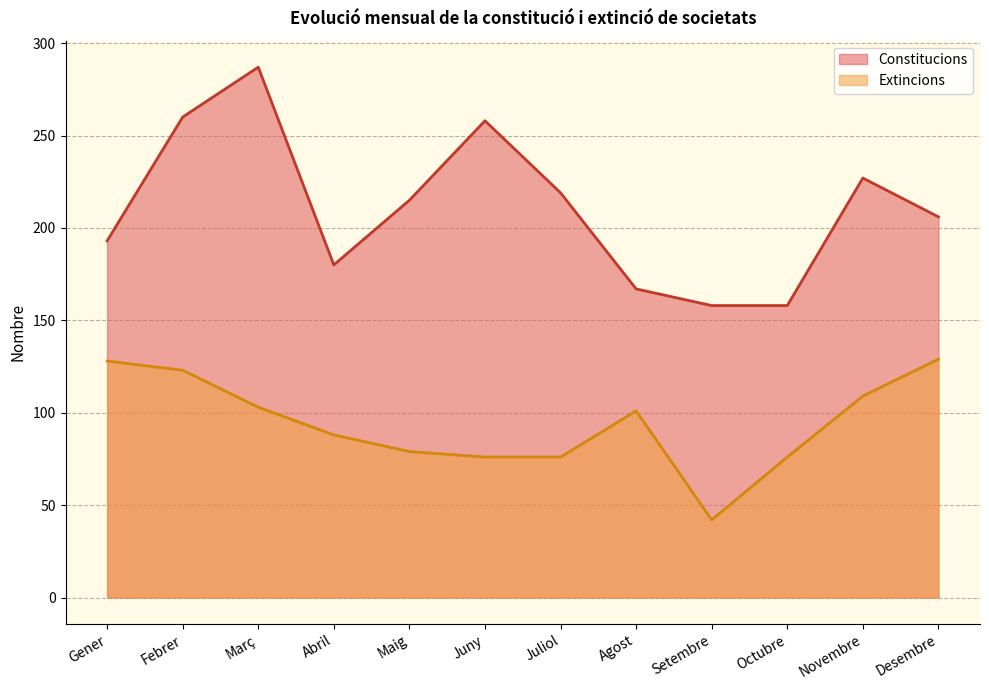

True or false: Constitucions has a value of 359 at Desembre.

False